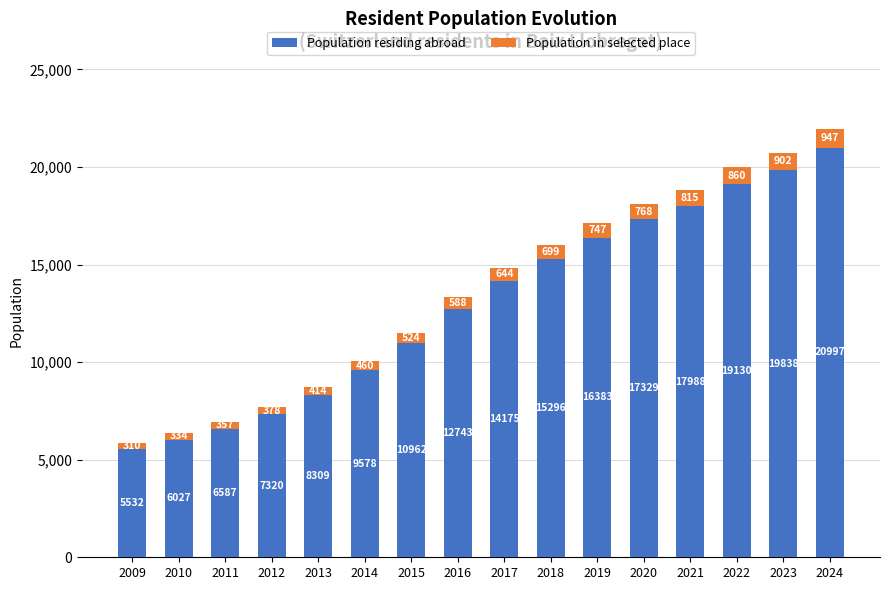

The value of Population residing abroad at 2015 is 16250. True or false?

False